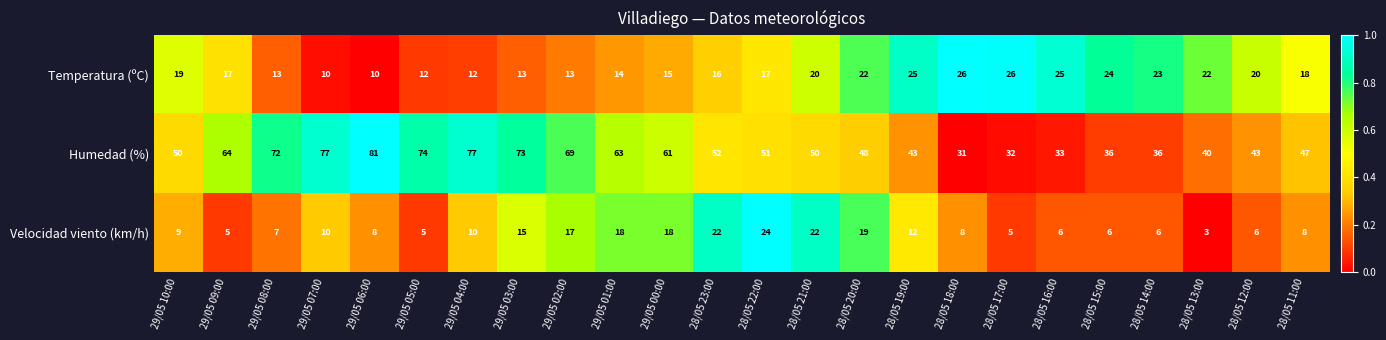

What is the greatest value displayed?

81